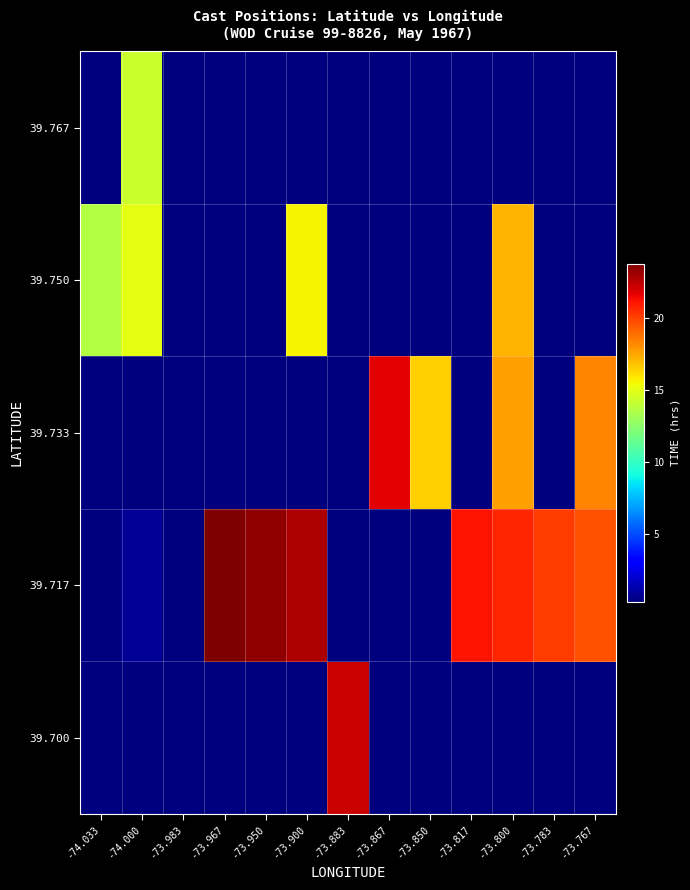

Reading right to left, what are all the values shown in this chart?

39.700: -73.767=0.3	-73.783=0.3	-73.800=0.3	-73.817=0.3	-73.850=0.3	-73.867=0.3	-73.883=22.3	-73.900=0.3	-73.950=0.3	-73.967=0.3	-73.983=0.3	-74.000=0.3	-74.033=0.3
39.717: -73.767=19.6	-73.783=20.2	-73.800=20.7	-73.817=21.2	-73.850=0.3	-73.867=0.3	-73.883=0.3	-73.900=22.8	-73.950=23.4	-73.967=23.8	-73.983=0.3	-74.000=0.8	-74.033=0.3
39.733: -73.767=18.3	-73.783=0.3	-73.800=17.7	-73.817=0.3	-73.850=16.5	-73.867=21.7	-73.883=0.3	-73.900=0.3	-73.950=0.3	-73.967=0.3	-73.983=0.3	-74.000=0.3	-74.033=0.3
39.750: -73.767=0.3	-73.783=0.3	-73.800=17.1	-73.817=0.3	-73.850=0.3	-73.867=0.3	-73.883=0.3	-73.900=15.6	-73.950=0.3	-73.967=0.3	-73.983=0.3	-74.000=15.0	-74.033=13.7
39.767: -73.767=0.3	-73.783=0.3	-73.800=0.3	-73.817=0.3	-73.850=0.3	-73.867=0.3	-73.883=0.3	-73.900=0.3	-73.950=0.3	-73.967=0.3	-73.983=0.3	-74.000=14.3	-74.033=0.3